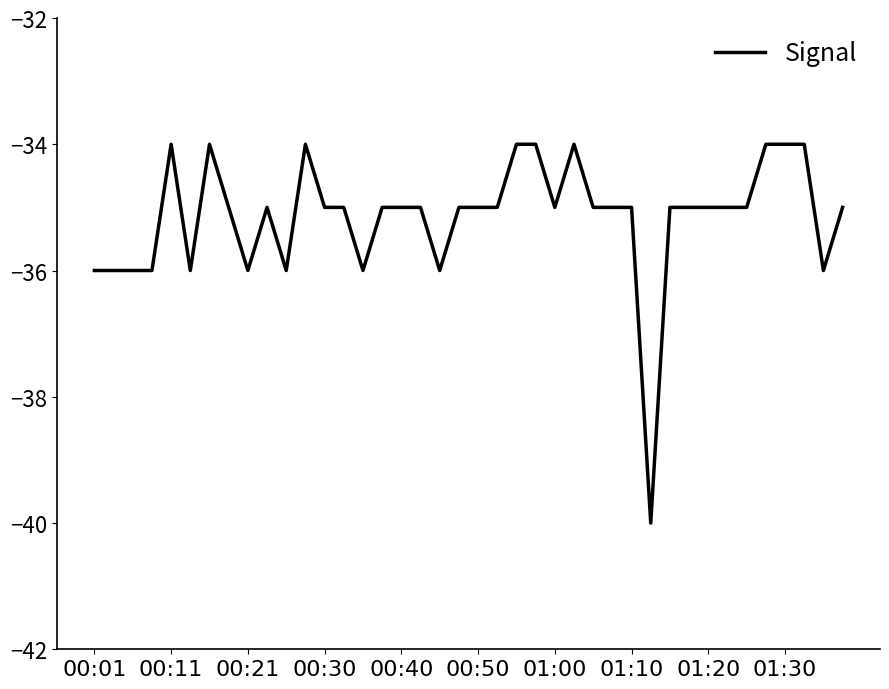

What is the smallest value displayed?

-40